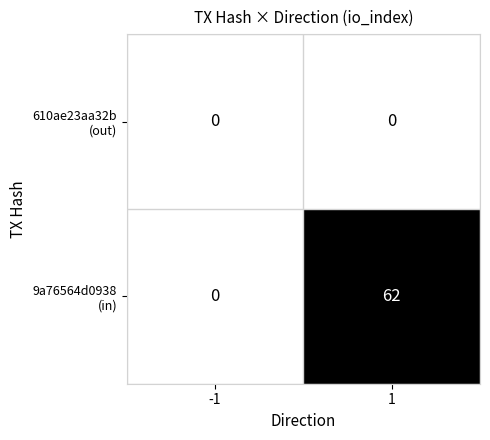

At how many categories does at least one series exceed 55?

1